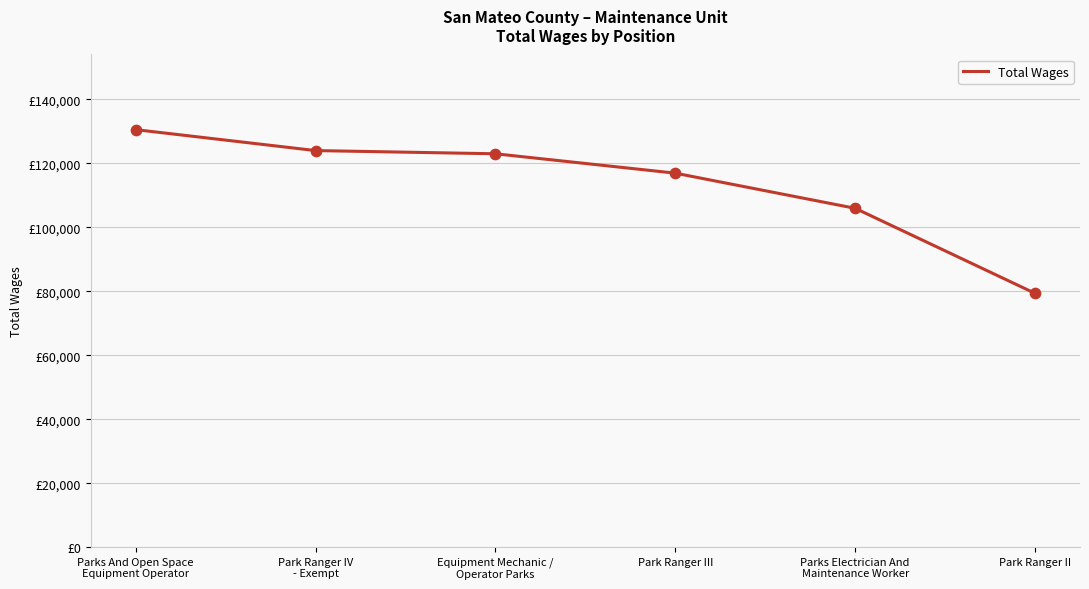

Approximately how many times larger is the value at Parks And Open Space
Equipment Operator compared to Park Ranger II?

1.6